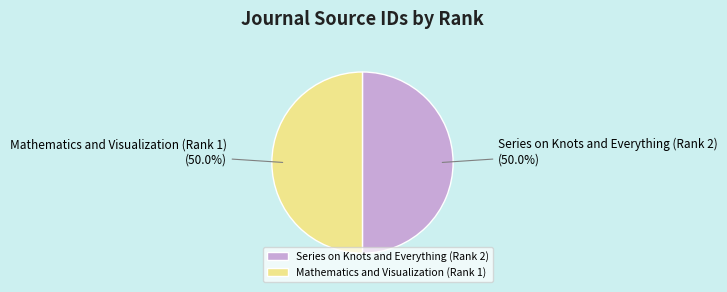

Do Series on Knots and Everything (Rank 2) and Mathematics and Visualization (Rank 1) together represent more than half of the pie?

Yes